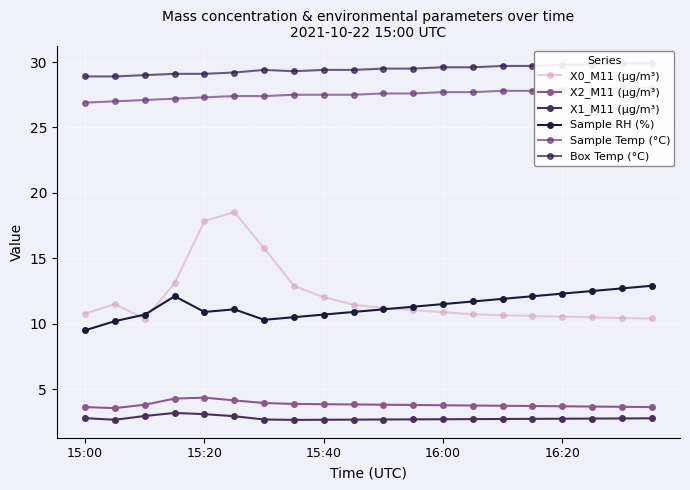

True or false: Box Temp (°C) and Sample Temp (°C) cross at least once.

False